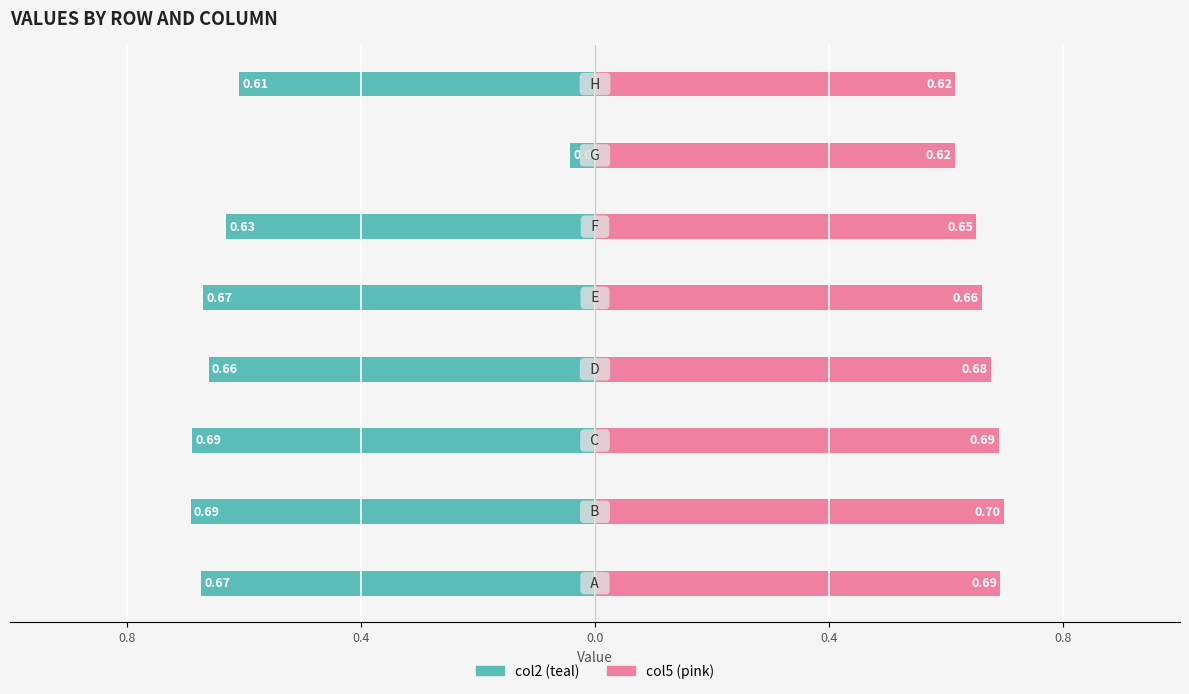

The col5 (pink) series shows 1.0 at 5. True or false?

False